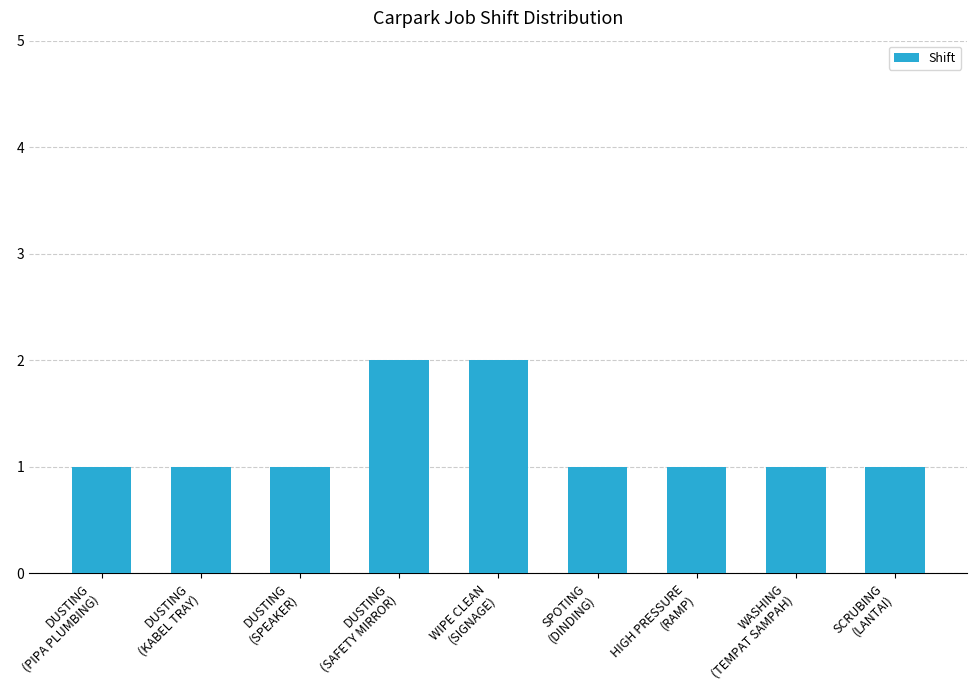

How many series are shown in this chart?

1